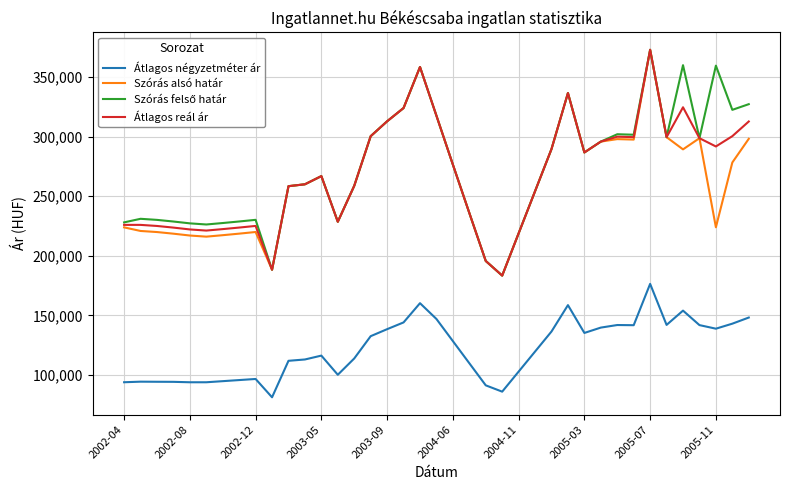

True or false: Átlagos reál ár and Átlagos négyzetméter ár cross at least once.

False